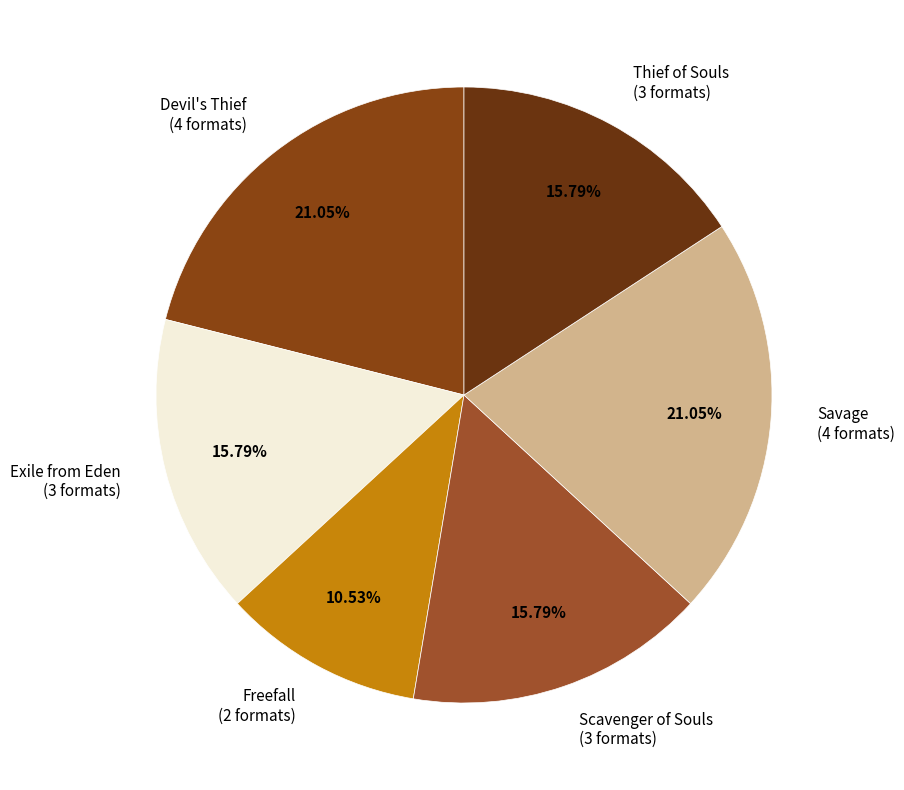

True or false: Devil's Thief accounts for 21% of the total.

True